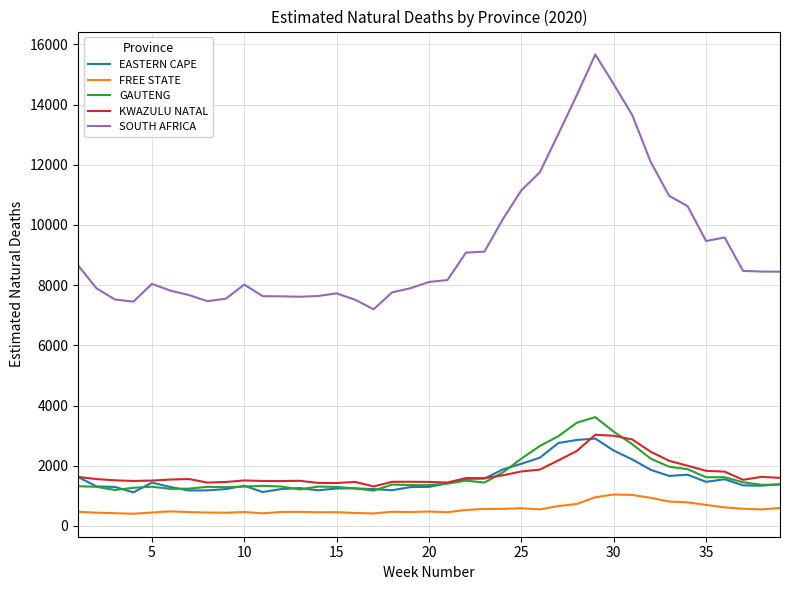

What is the lowest value of the FREE STATE series?

404.3